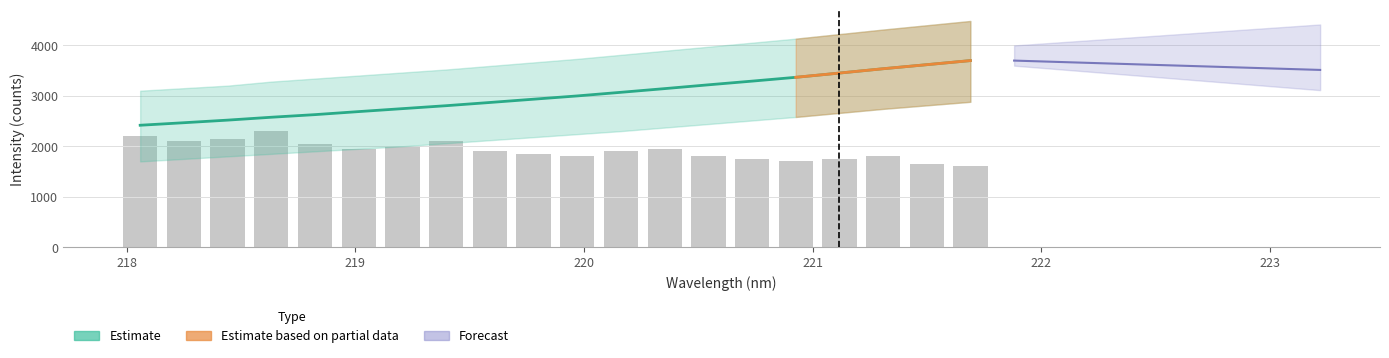

What is the difference between the maximum and minimum values in the Estimate series?

1279.8